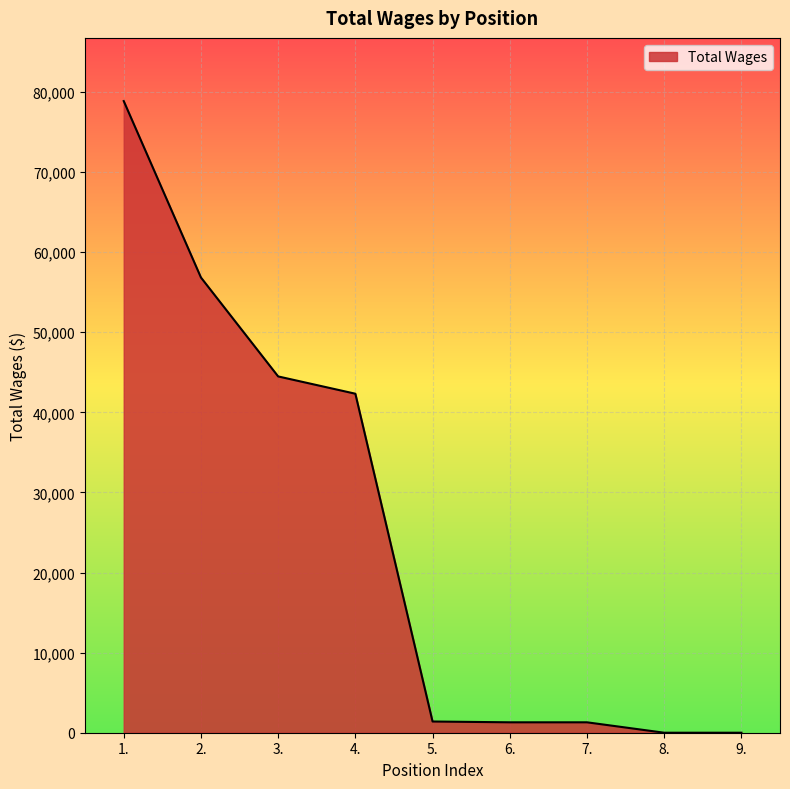

The value at 3. is 22753. True or false?

False